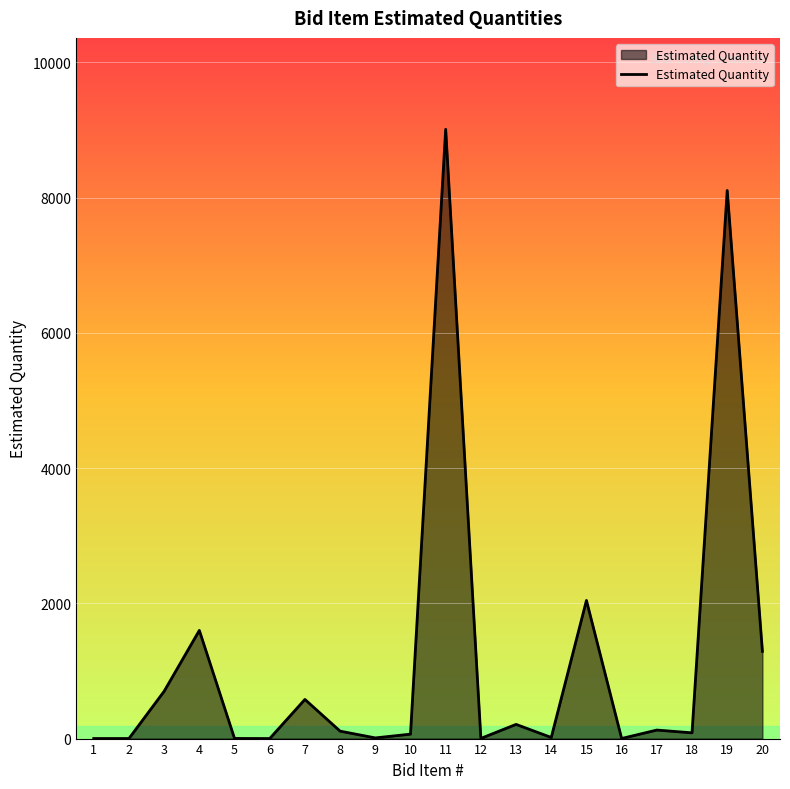

What is the difference between the second highest and second lowest values?

8105.0